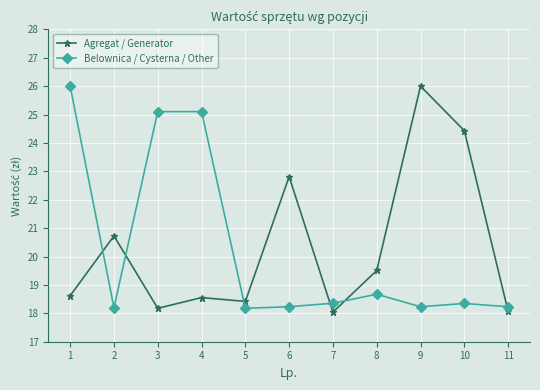

True or false: Belownica / Cysterna / Other and Agregat / Generator cross at least once.

True